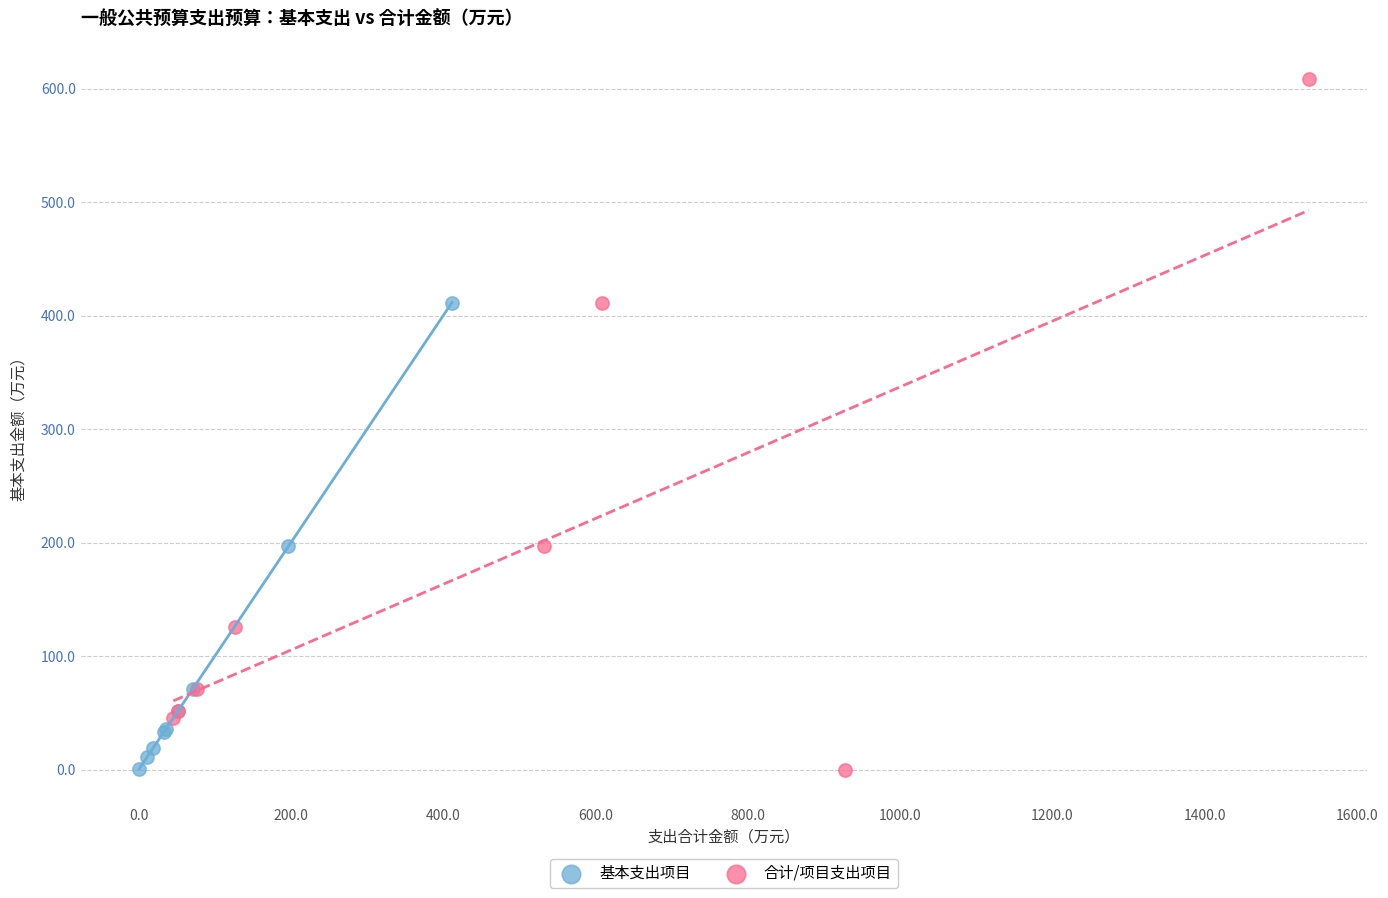

Which series contains the highest Y value?

合计/项目支出项目